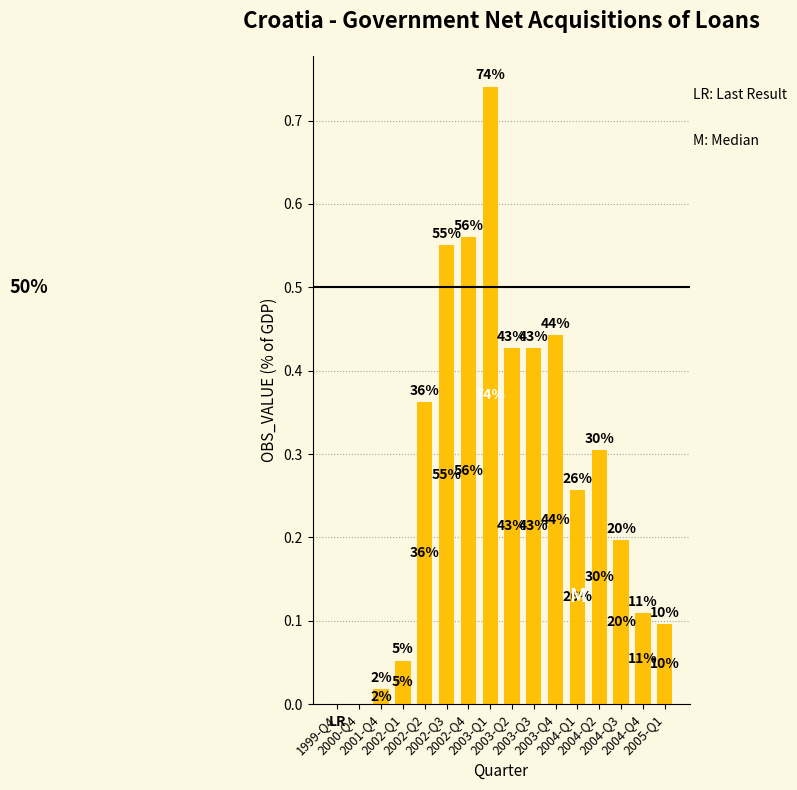

What position from the right is 2003-Q3?

7